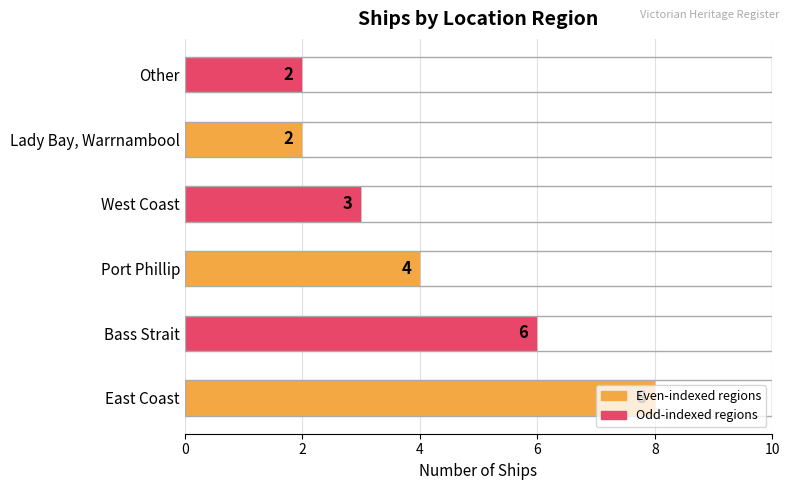

Read the value at Bass Strait.

6